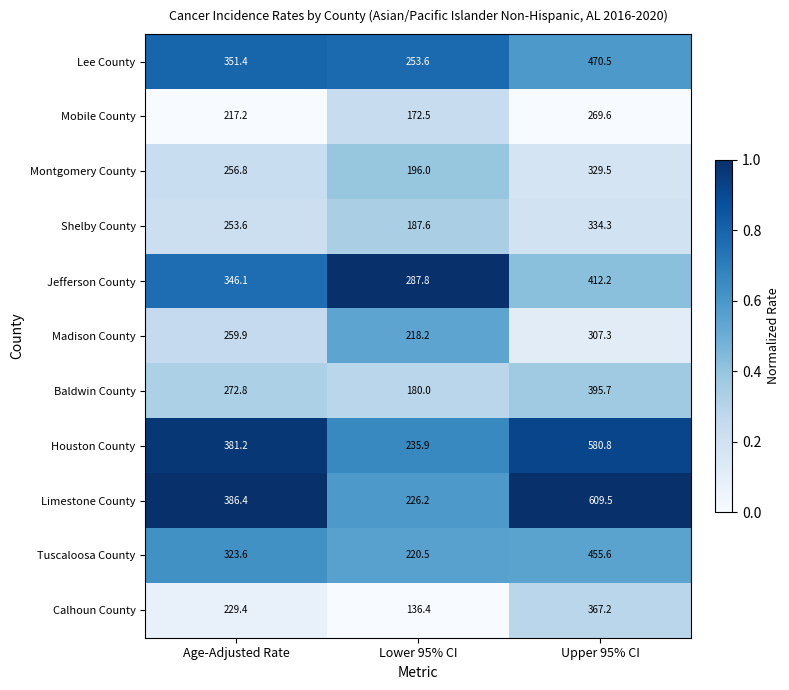

Between Age-Adjusted Rate and Lower 95% CI, which series saw the biggest shift?

Limestone County